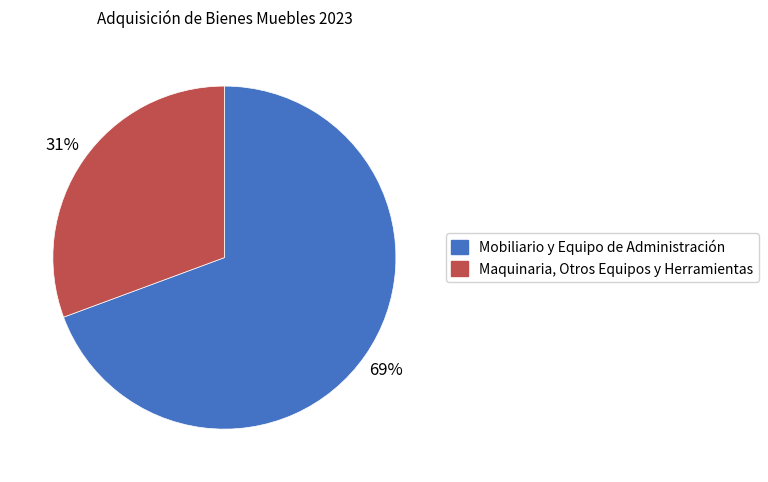

Which category has the smallest portion of the pie?

Maquinaria, Otros Equipos y Herramientas